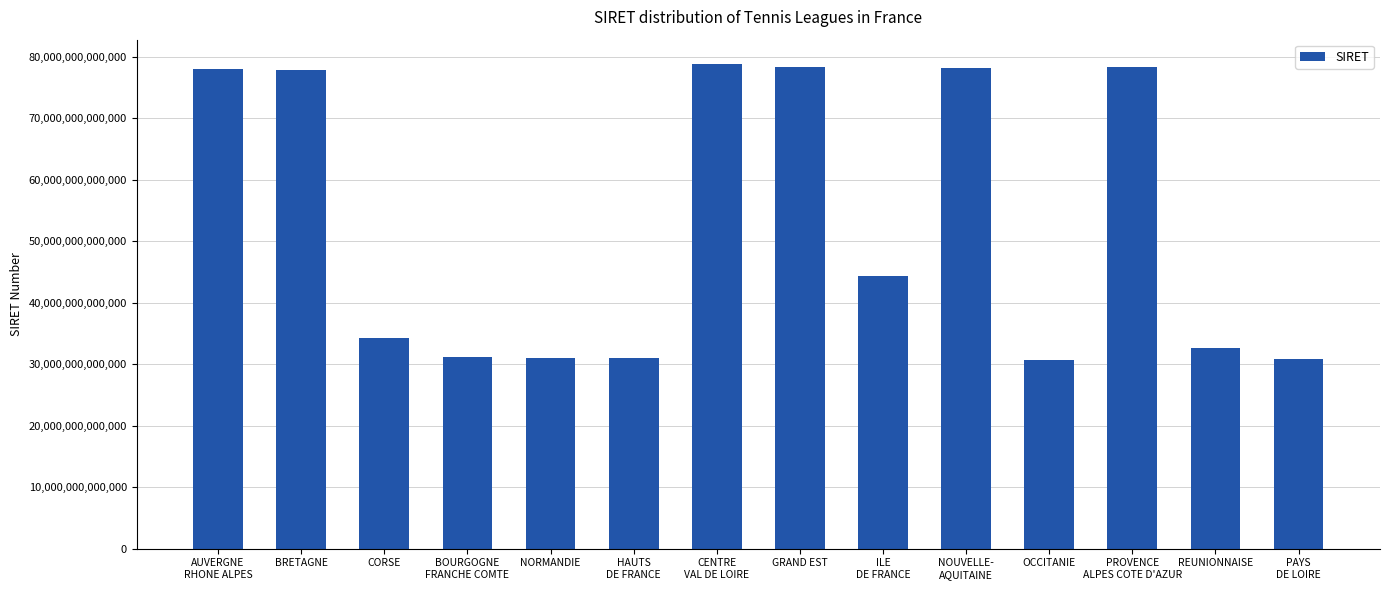

Is it true that the value at GRAND EST is 78334307200048?

True